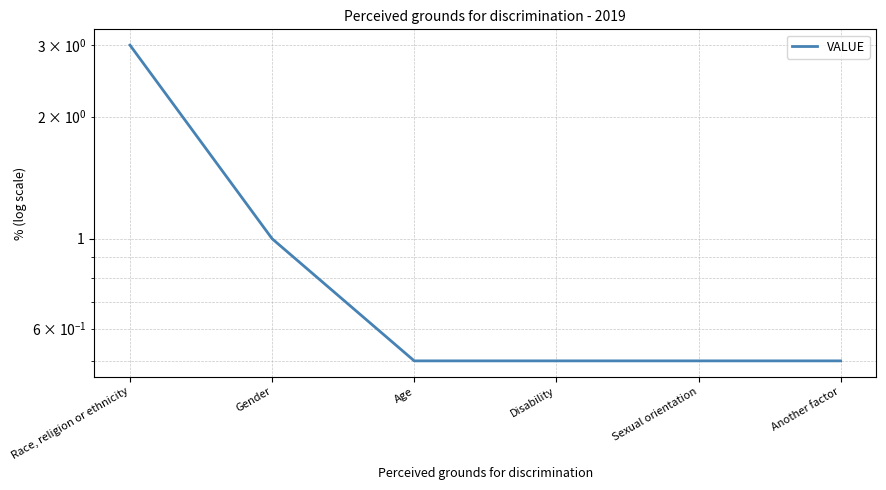

What is the sum of the values at Another factor and Sexual orientation?

1.0